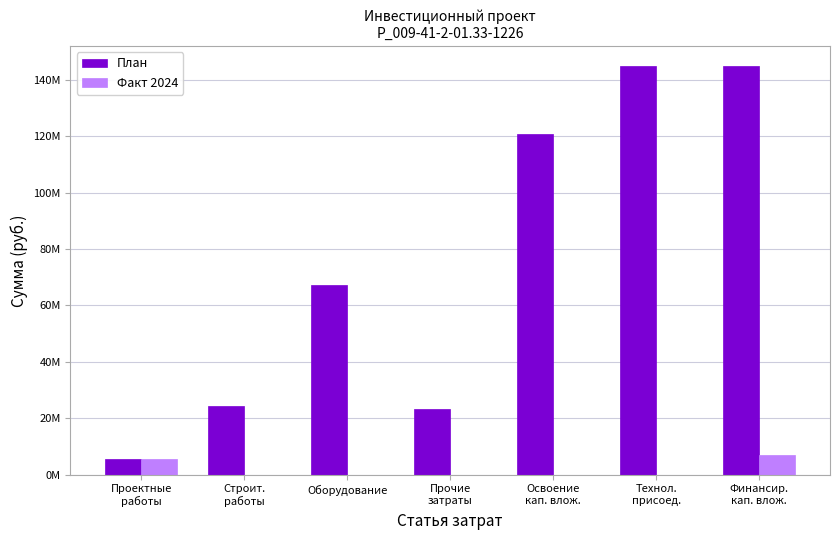

Does the chart contain stacked bars?

No